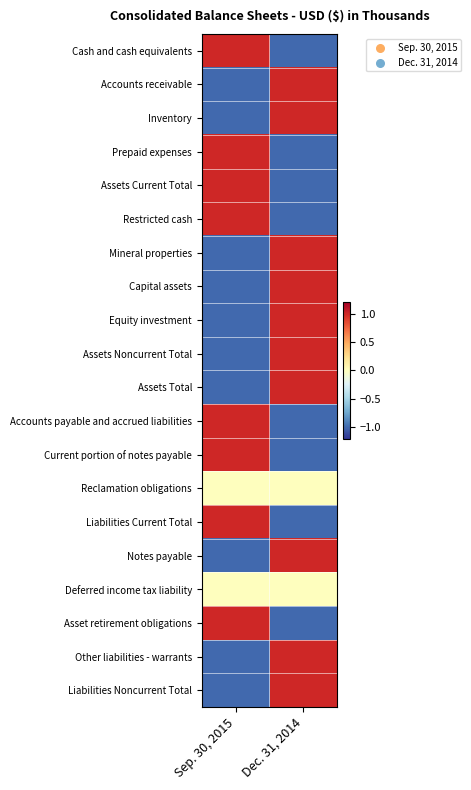

Between Sep. 30, 2015 and Dec. 31, 2014, which series saw the biggest shift?

Cash and cash equivalents